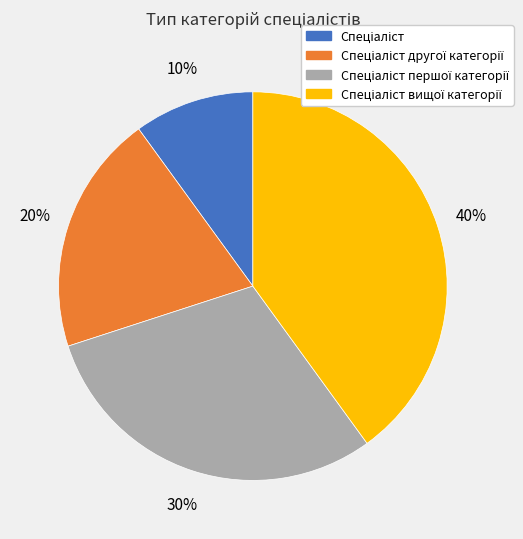

To the nearest percent, what is the difference between the largest and smallest slice percentages?

30%